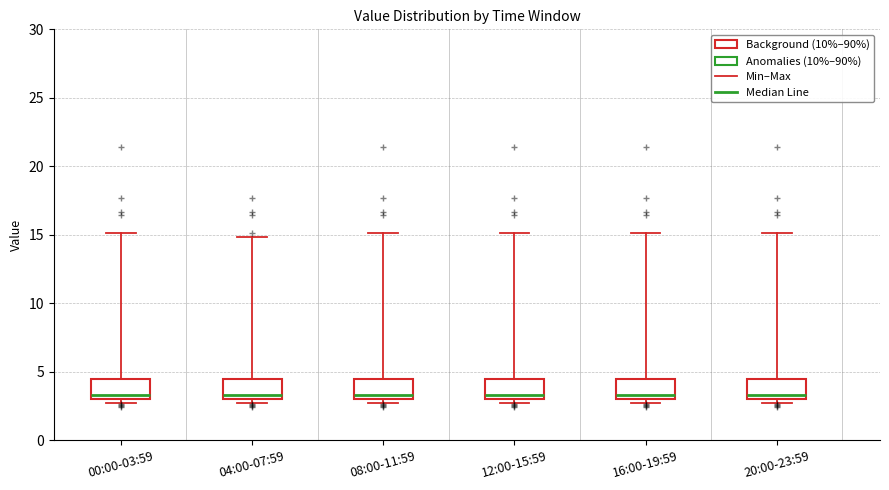

Reading left to right, transcribe this box plot: for each box, give where its median line is, the range the box spans, and where its two whiskers end, as read against the y-axis. The values are not printed on the chart, so give them approximately, as read against the axis.

00:00-03:59: median 3.5, box 3.0 to 4.5, whiskers 3.0 (just below the box's lower edge) to 15.0
04:00-07:59: median 3.5, box 3.0 to 4.5, whiskers 3.0 (just below the box's lower edge) to 15.0
08:00-11:59: median 3.5, box 3.0 to 4.5, whiskers 3.0 (just below the box's lower edge) to 15.0
12:00-15:59: median 3.5, box 3.0 to 4.5, whiskers 3.0 (just below the box's lower edge) to 15.0
16:00-19:59: median 3.5, box 3.0 to 4.5, whiskers 3.0 (just below the box's lower edge) to 15.0
20:00-23:59: median 3.5, box 3.0 to 4.5, whiskers 3.0 (just below the box's lower edge) to 15.0